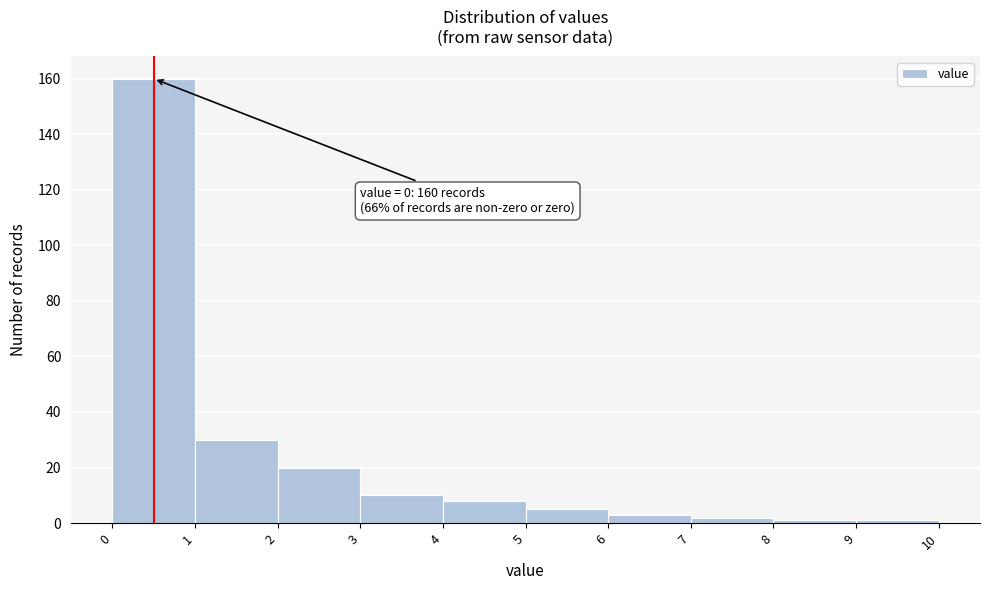

Over which range of the x-axis is the bar tallest?

0 to 1